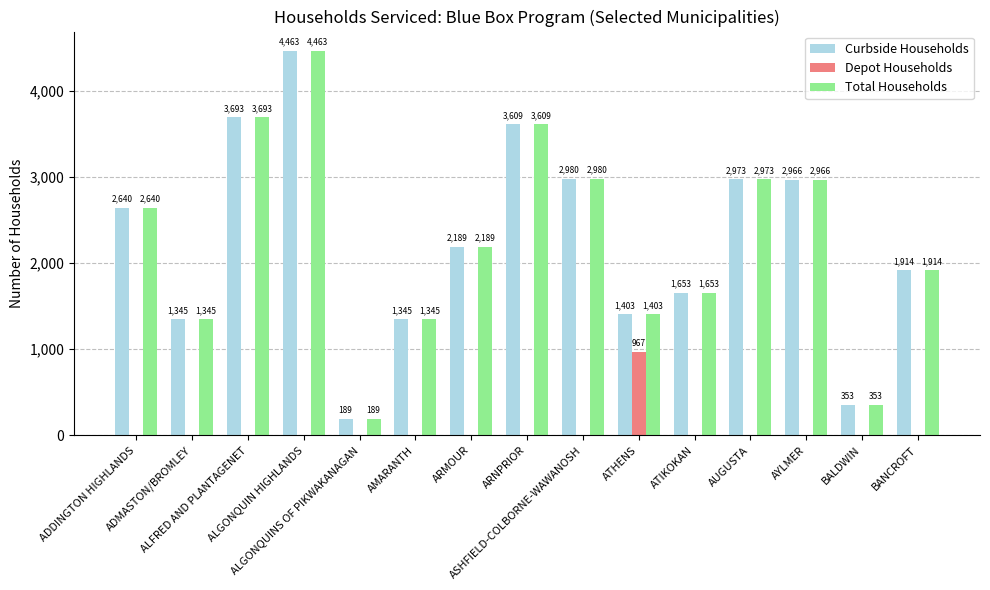

Reading left to right, list all the values displayed in this chart.

Curbside Households: 2640	1345	3693	4463	189	1345	2189	3609	2980	1403	1653	2973	2966	353	1914
Depot Households: 0	0	0	0	0	0	0	0	0	967	0	0	0	0	0
Total Households: 2640	1345	3693	4463	189	1345	2189	3609	2980	1403	1653	2973	2966	353	1914